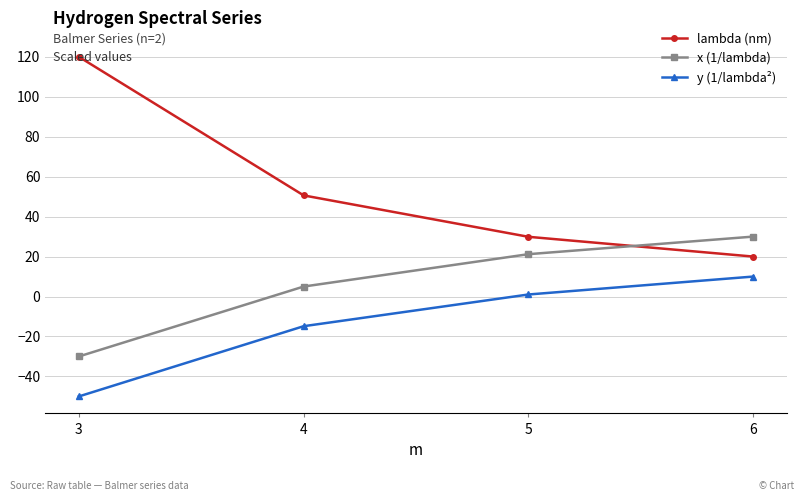

What is the difference between the y (1/lambda²) values at 3 and 4?

35.2